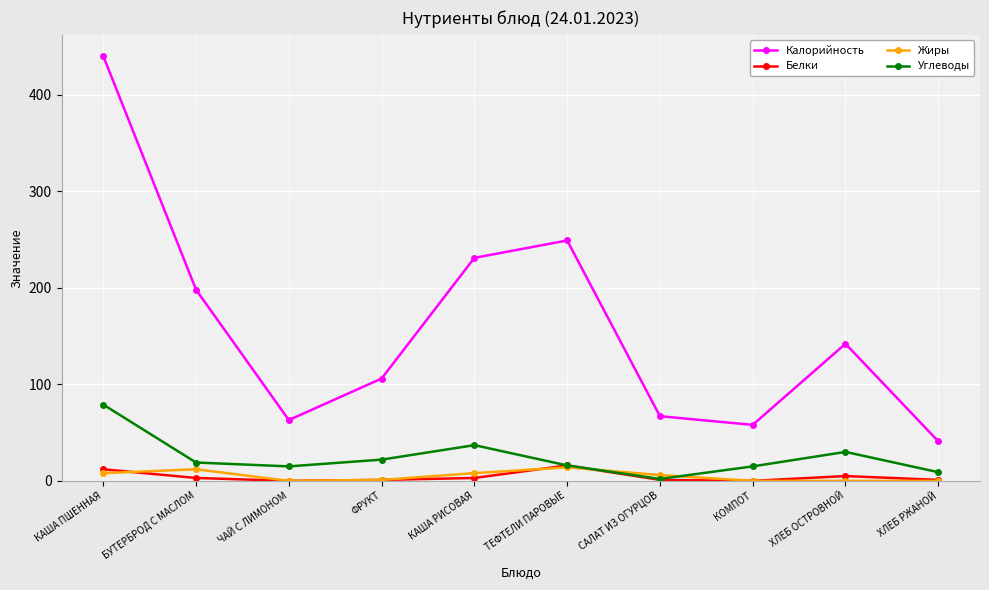

At which category is the sum across all series the highest?

КАША ПШЕННАЯ